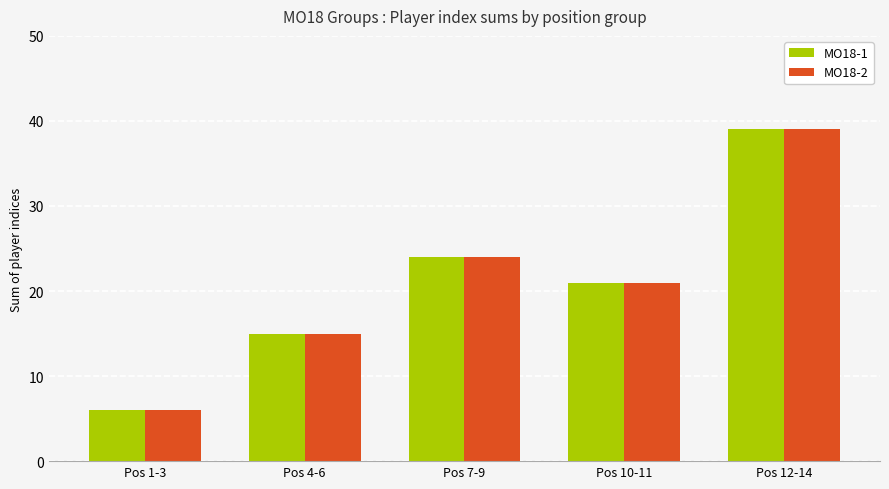

Where does the MO18-1 series first go above 21?

Pos 7-9